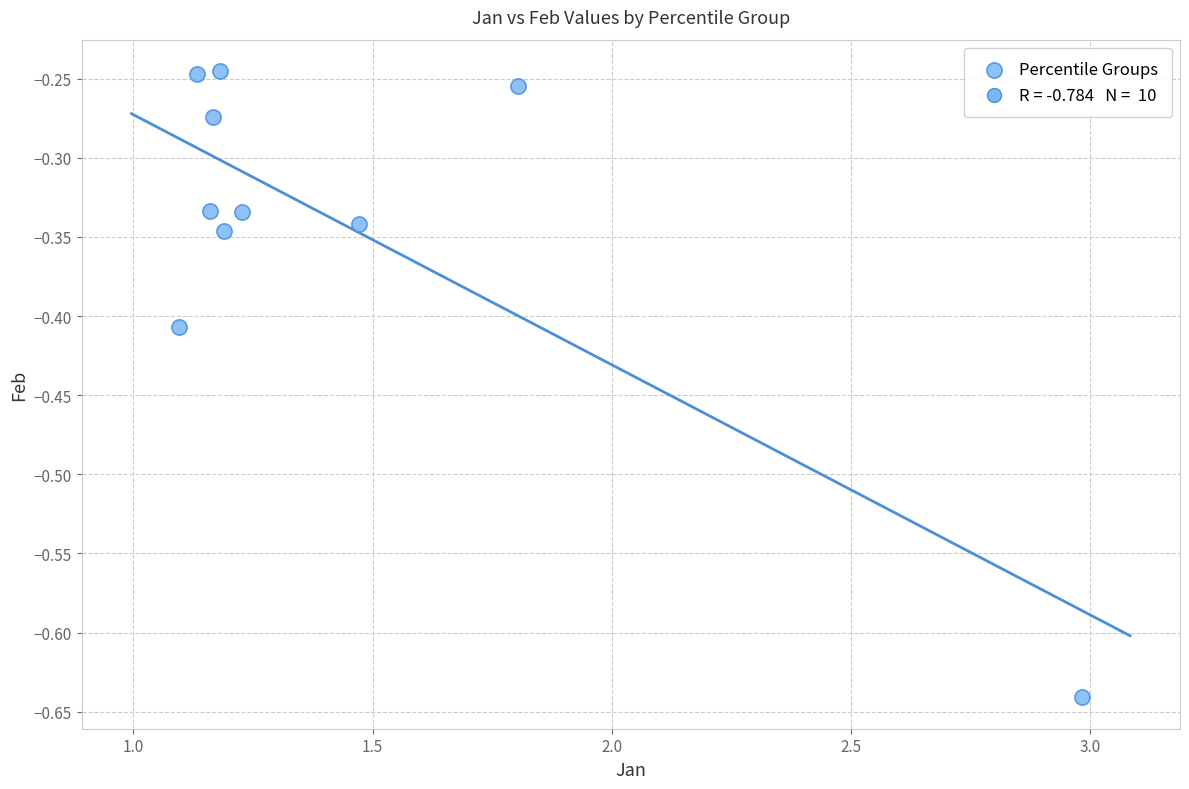

What is the range of X values (max minus min)?

1.9